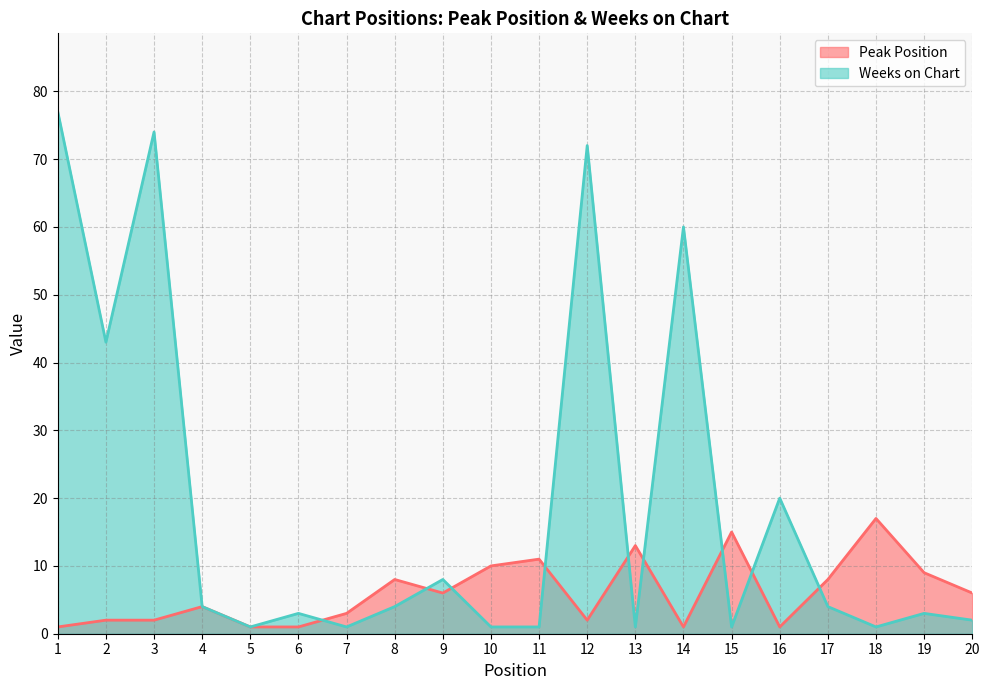

What is the spread (max minus min) of values at 18?

16